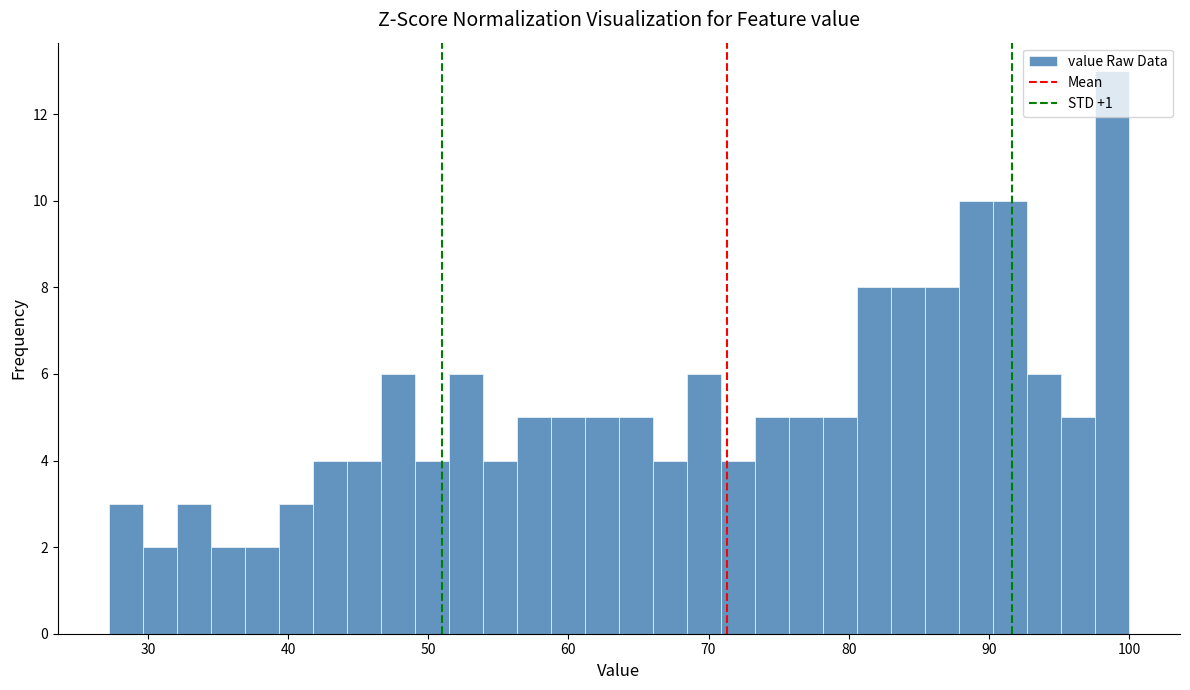

Read against the x-axis, roughly where is the centre of the tallest bar?

99